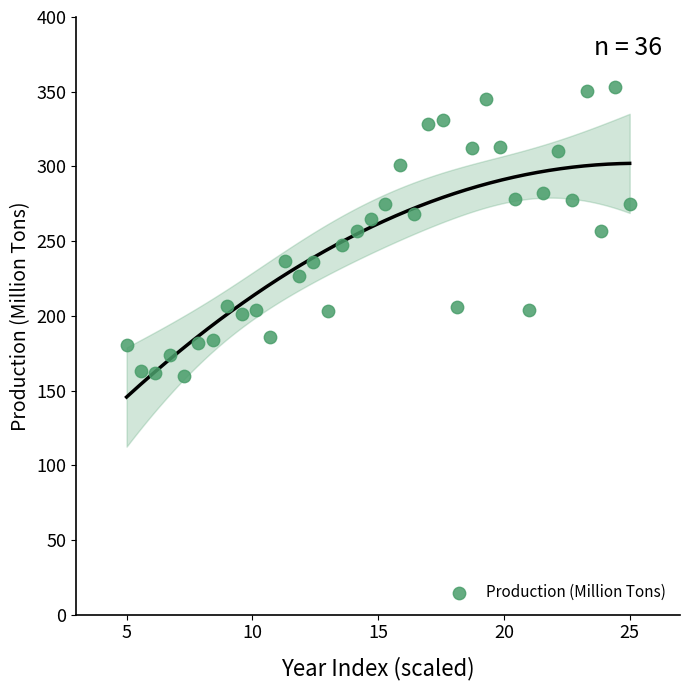

What is the range of Y values (max minus min)?

193.2